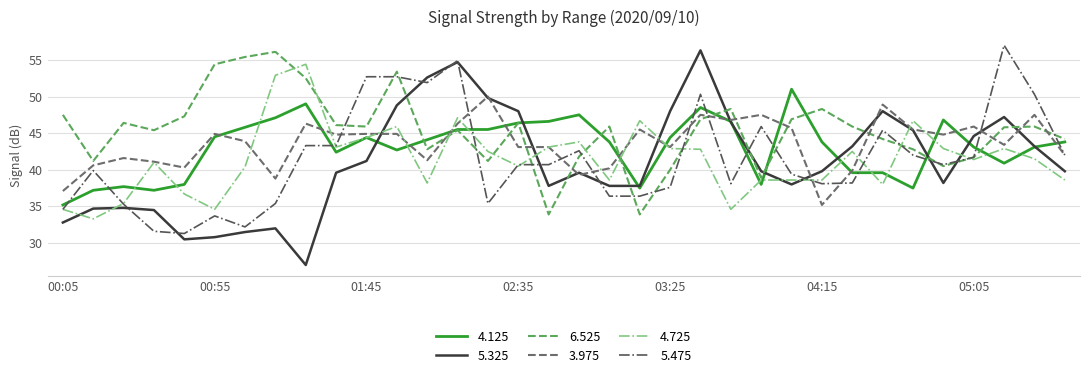

True or false: 3.975 and 6.525 cross at least once.

True